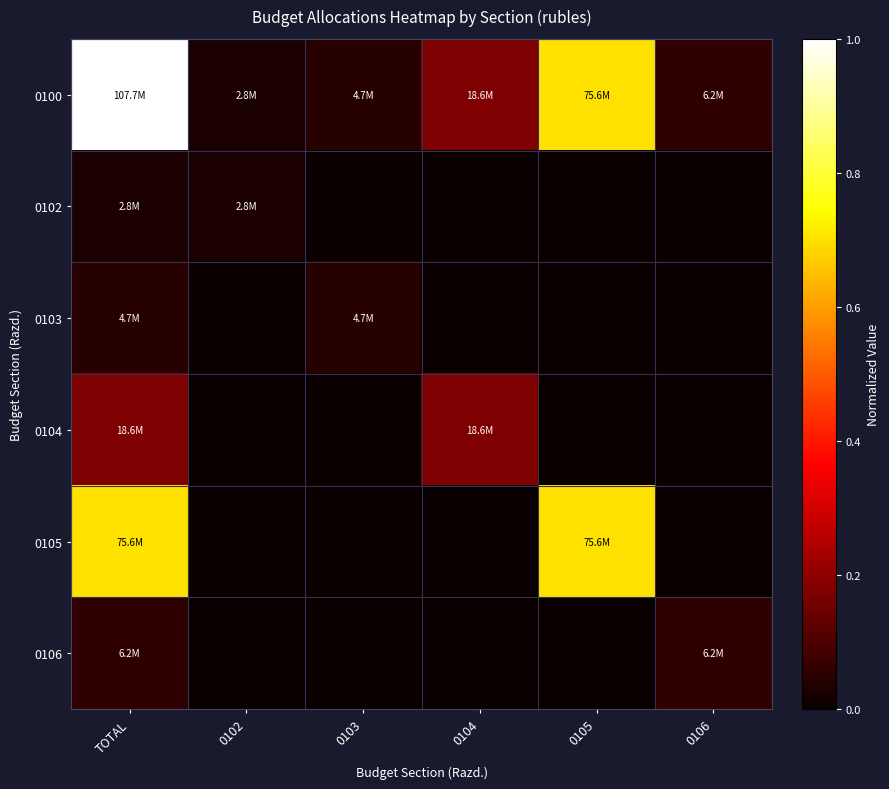

Count the number of categories in the chart.

6